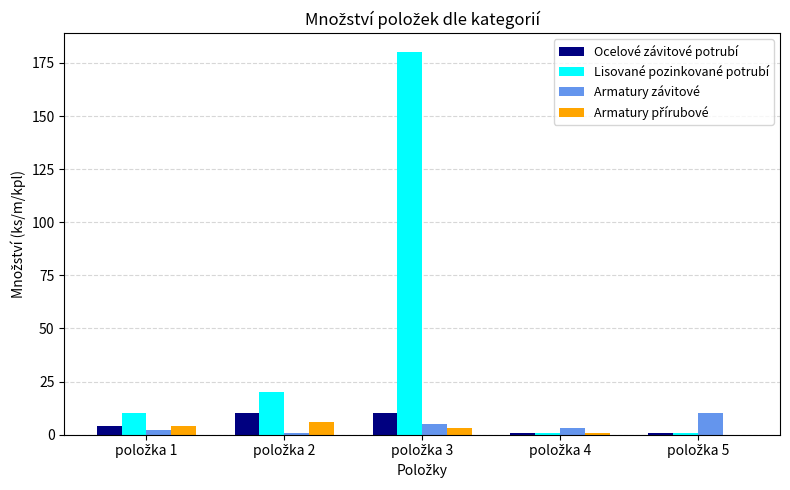

What is the sum of all Lisované pozinkované potrubí values?

212